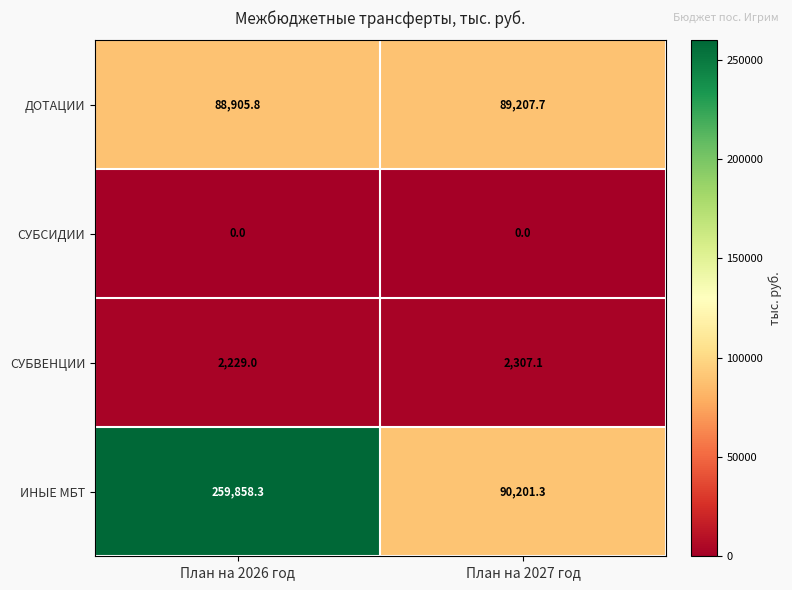

What is the lowest value of the ДОТАЦИИ series?

88905.8